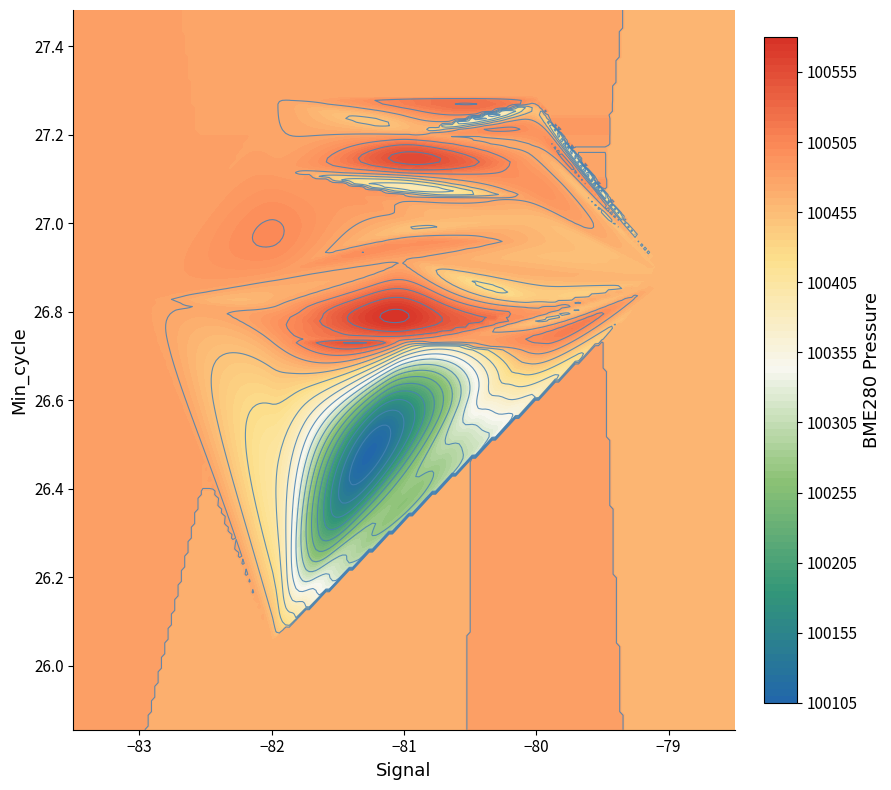

Read the Signal_vals value at 1.

-80.0